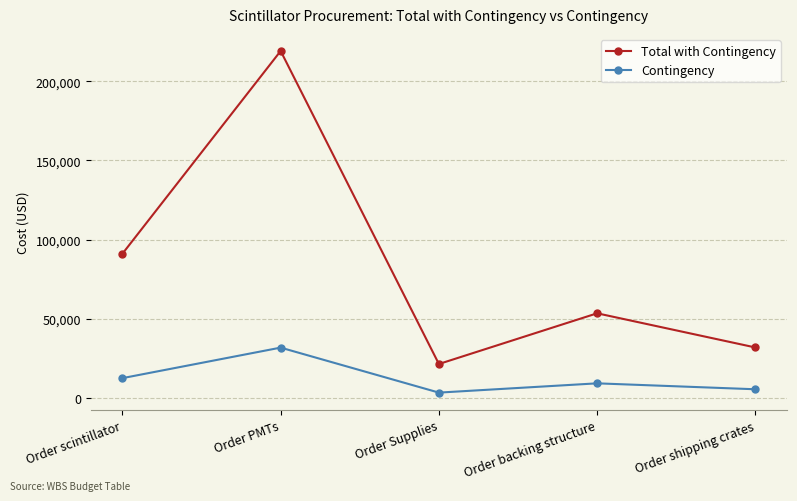

Which series has the largest total across all categories?

Total with Contingency